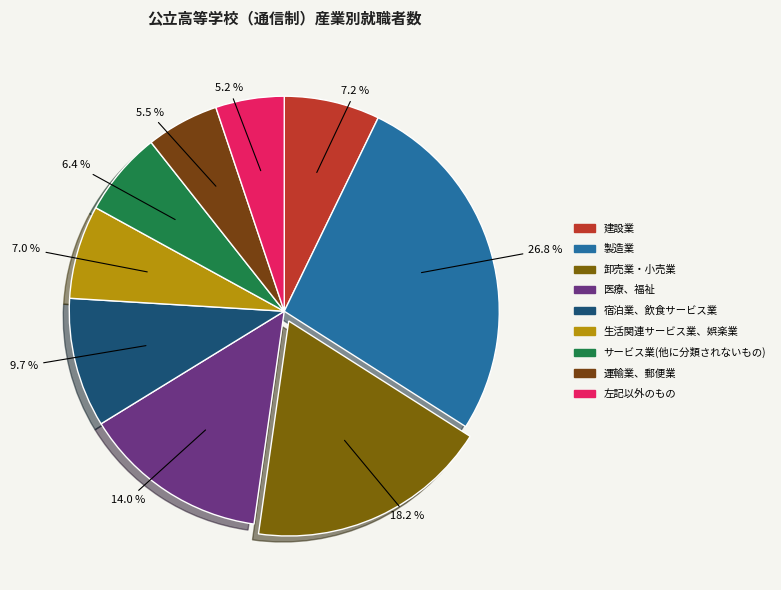

To the nearest percent, what is the average slice percentage?

11%